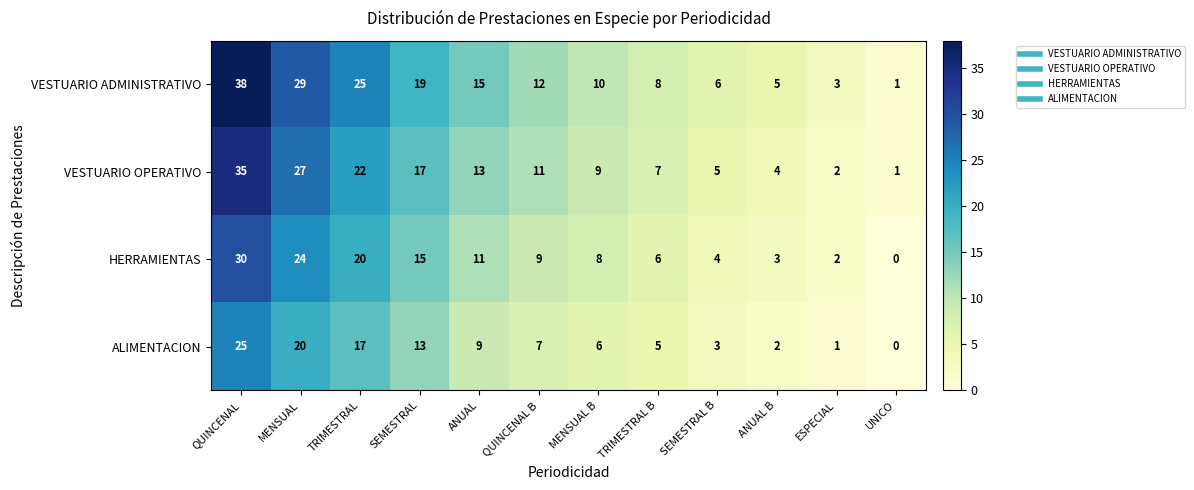

Which series has the largest total across all categories?

VESTUARIO ADMINISTRATIVO